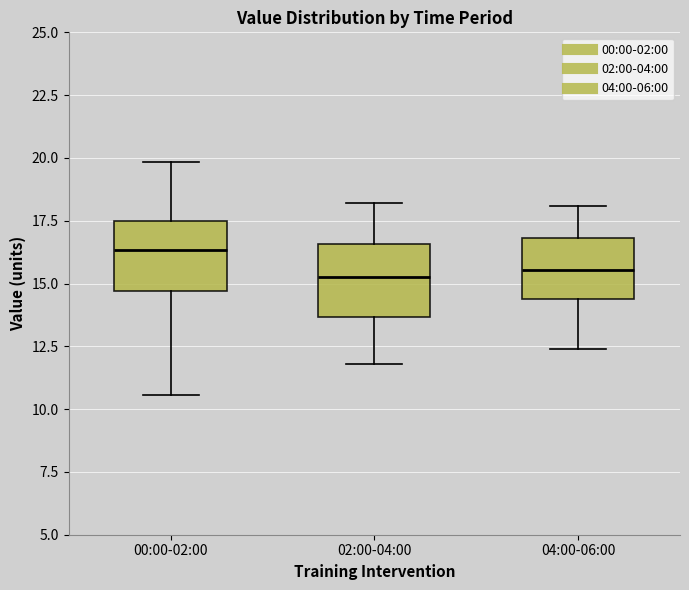

Reading left to right, read every box against the y-axis: the position of its median line, the range the box covers, and the ends of its whiskers. The values are not printed on the chart, so give them approximately, as read against the axis.

00:00-02:00: median 16.5, box 14.5 to 17.5, whiskers 10.5 to 20.0
02:00-04:00: median 15.5, box 13.5 to 16.5, whiskers 12.0 to 18.0
04:00-06:00: median 15.5, box 14.5 to 17.0, whiskers 12.5 to 18.0